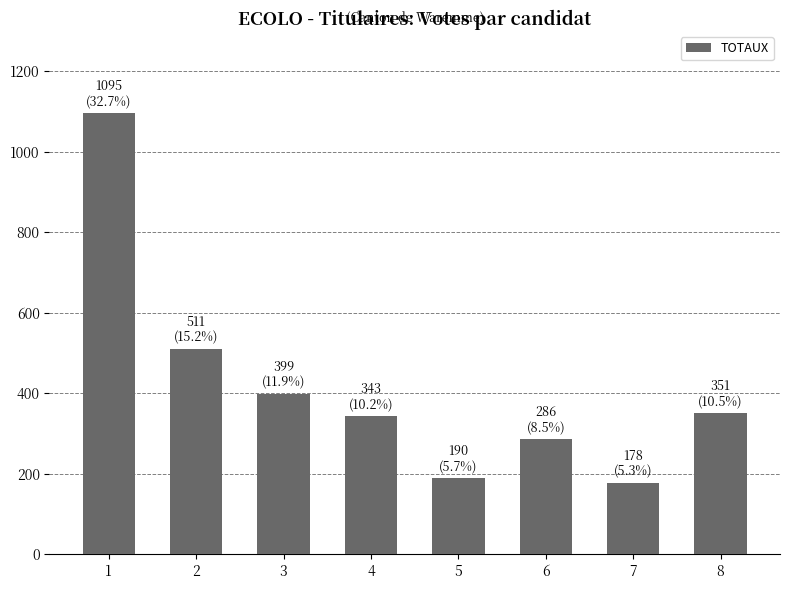

How many bars are there in total?

8